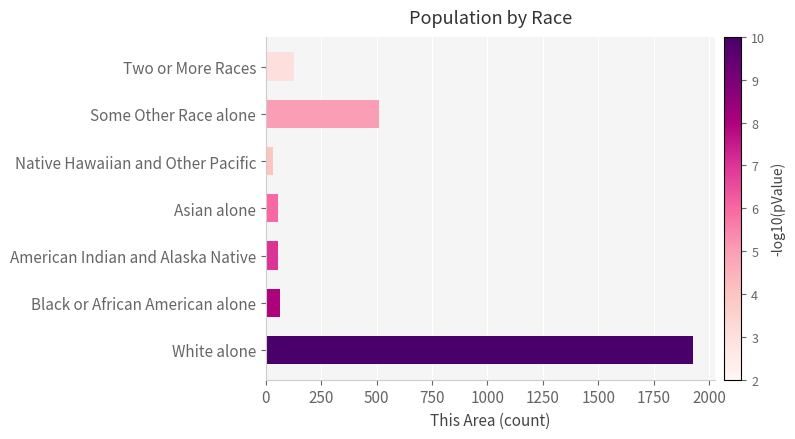

Which category has the lowest value across all series?

Native Hawaiian and Other Pacific